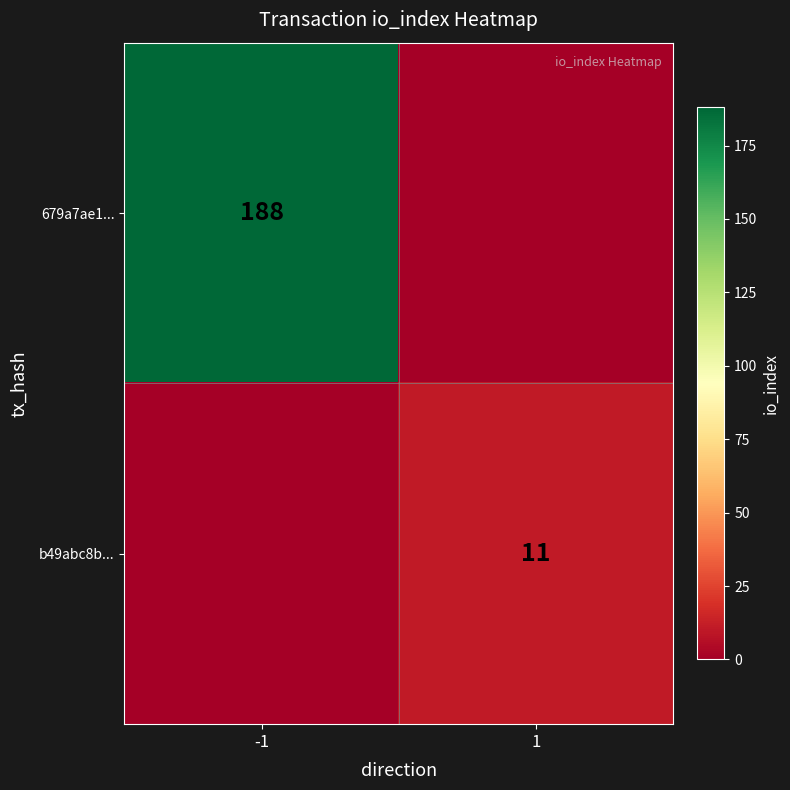

The b49abc8b... series shows 3 at 1. True or false?

False